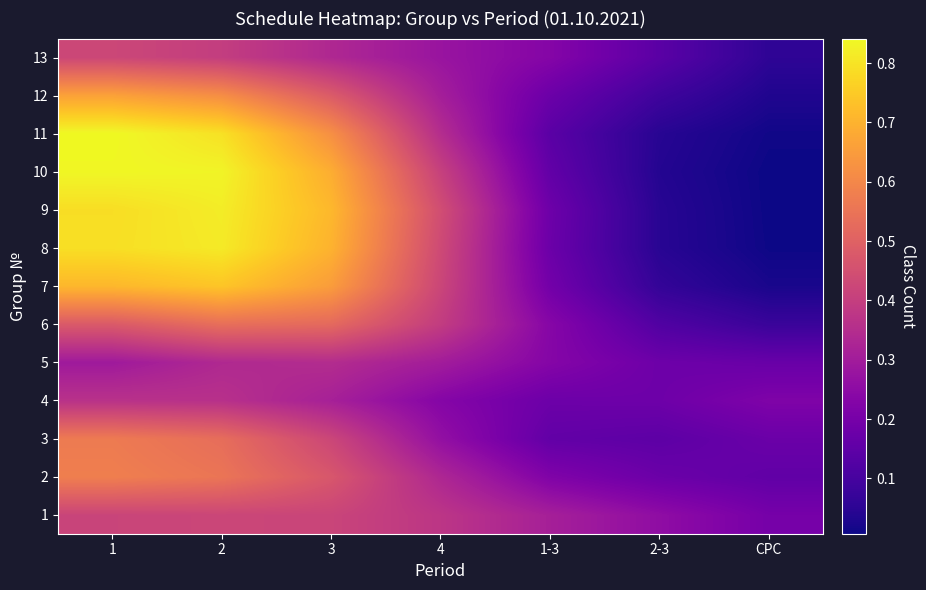

At СРС, list the series in order from smallest to largest.

10, 9, 8, 11, 7, 12, 13, 6, 2, 5, 3, 1, 4